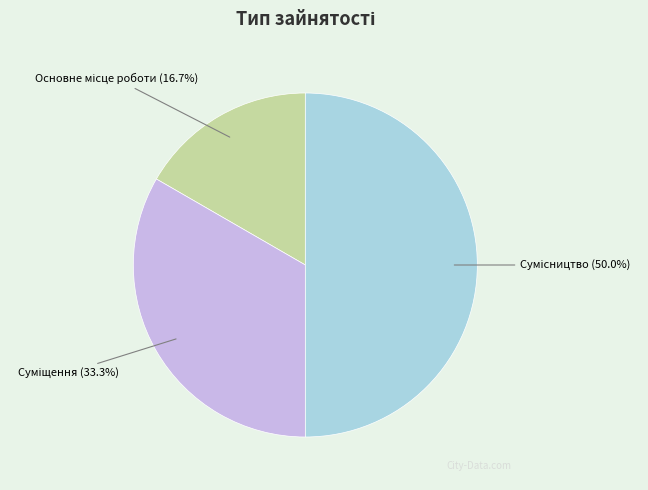

What is the change in value from Основне місце роботи to Суміщення?

+1